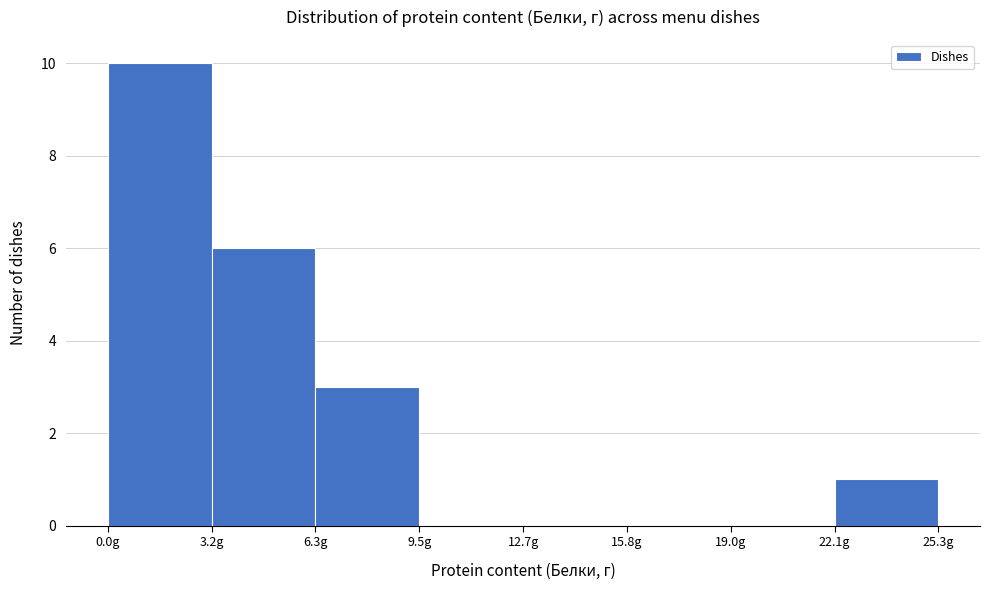

Reading left to right, list every bar in this chart as the range it spans on the x-axis followed by its height. Neither the bar edges nor the heights are printed on the chart, so give them approximately, as read against the axes.

0.0 to 3.0: 10
3.0 to 6.5: 6
6.5 to 9.5: 3
9.5 to 12.5: 0
12.5 to 16.0: 0
16.0 to 19.0: 0
19.0 to 22.0: 0
22.0 to 25.5: 1